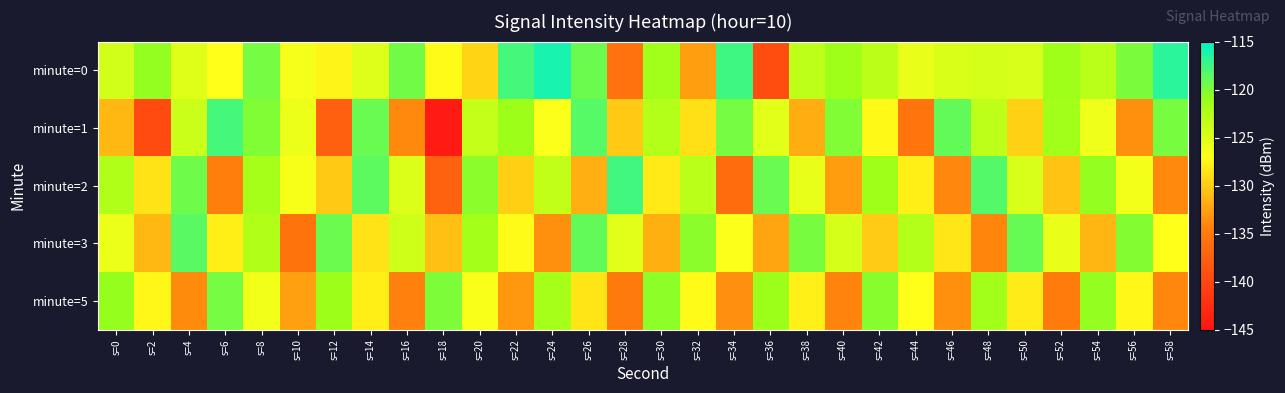

Between s=2 and s=58, which series saw the biggest shift?

minute=1